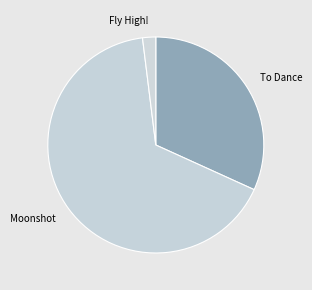

The To Dance slice represents 32% of the pie. True or false?

True